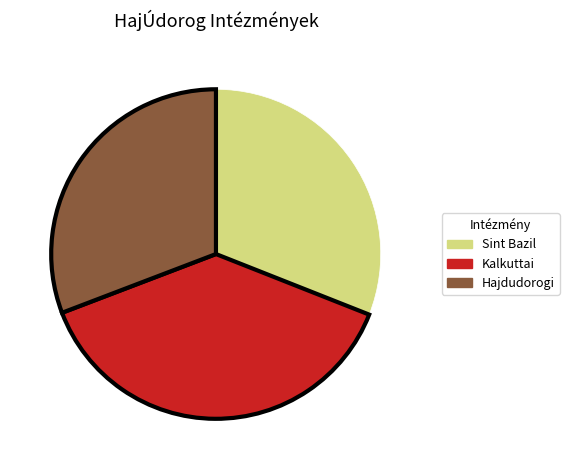

True or false: Sint Bazil accounts for 31% of the total.

True